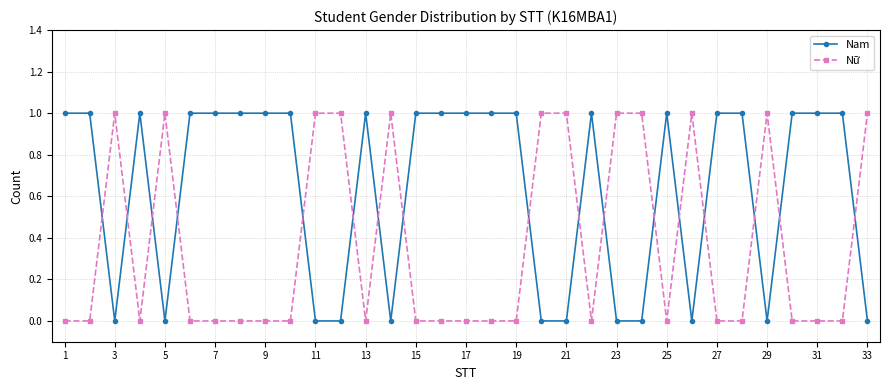

What is the sum of all Nữ values?

12